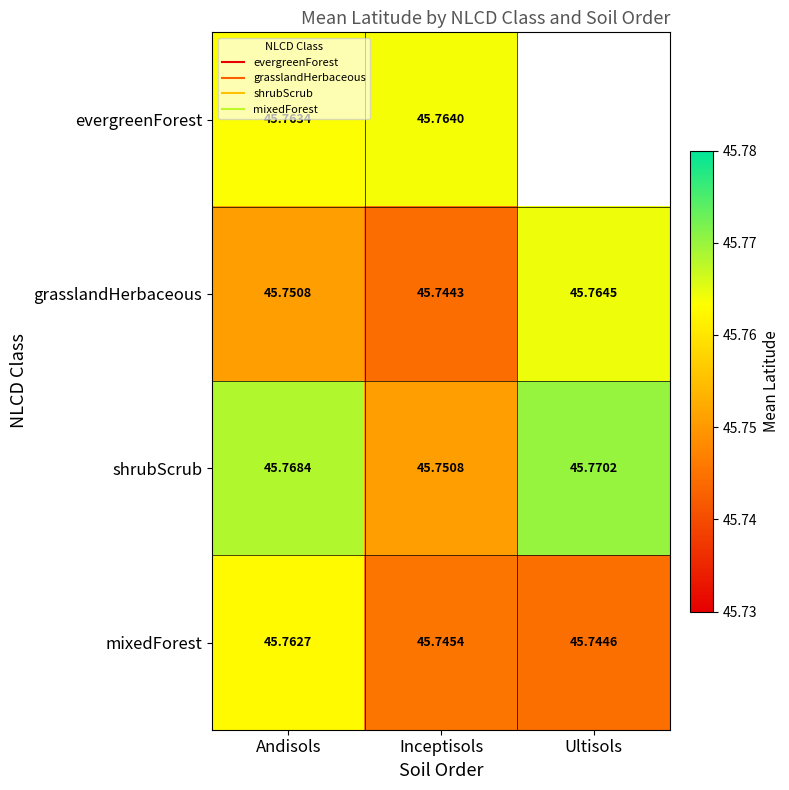

The mixedForest series shows 76.5 at Andisols. True or false?

False